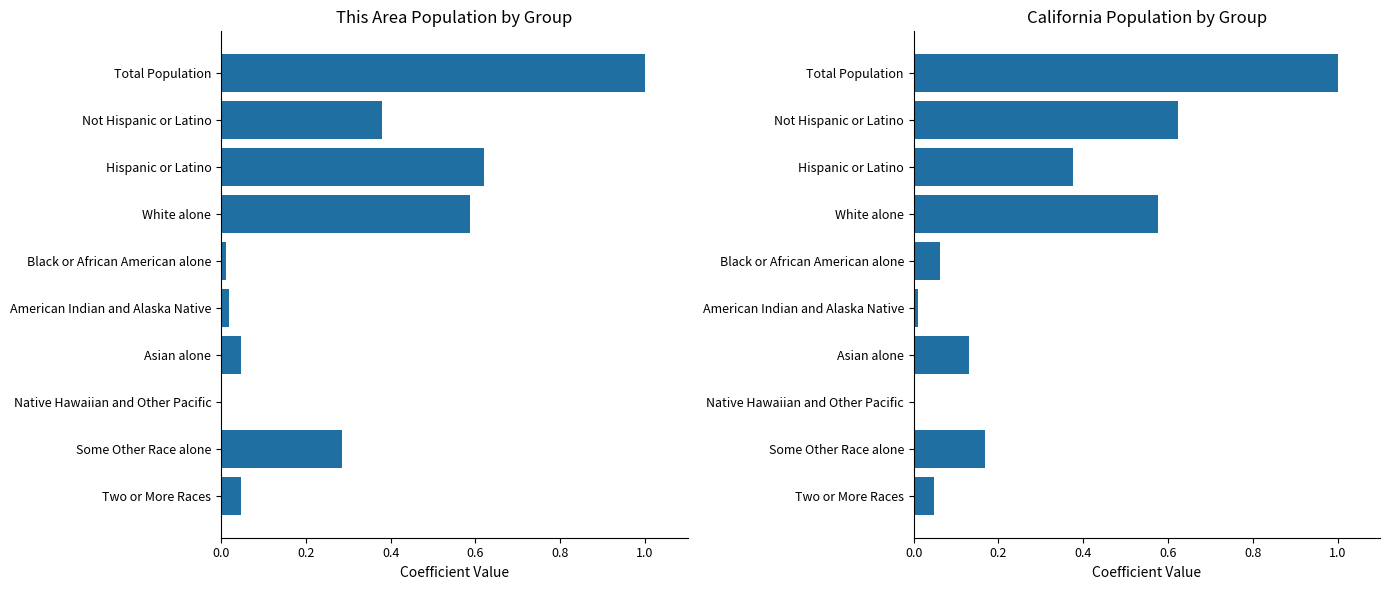

True or false: California has a value of 0.0 at Two or More Races.

True